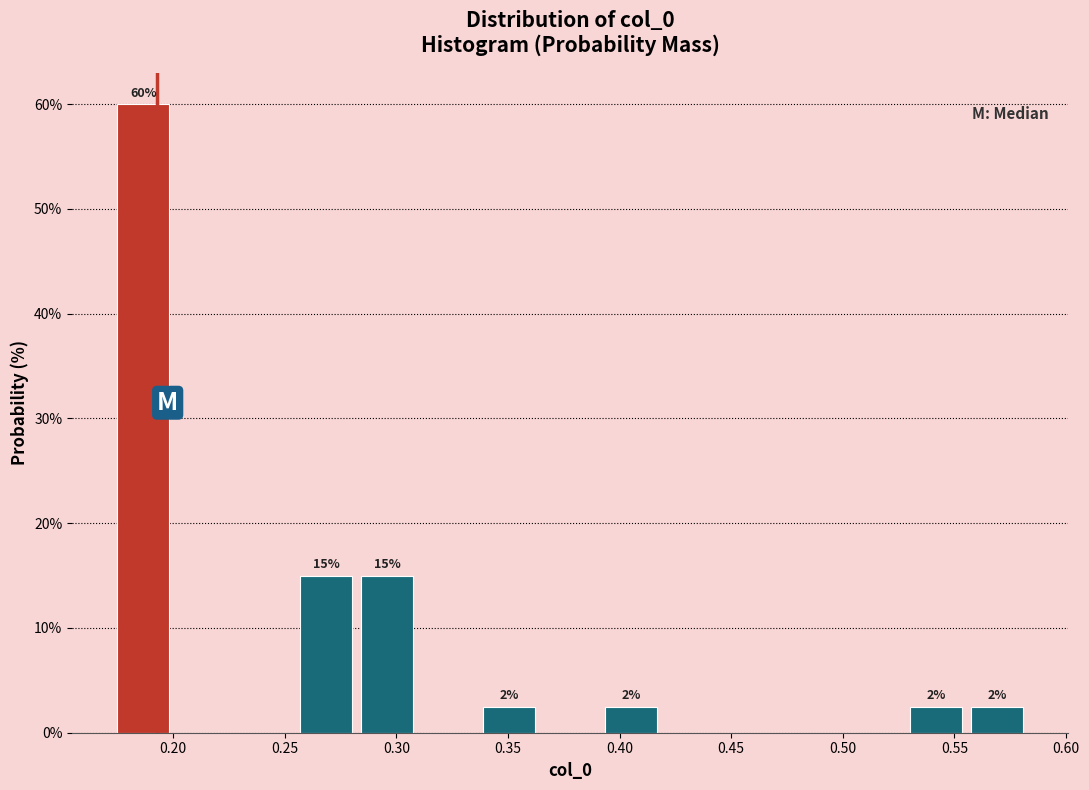

Over which range of the x-axis is the bar tallest?

0.175 to 0.200